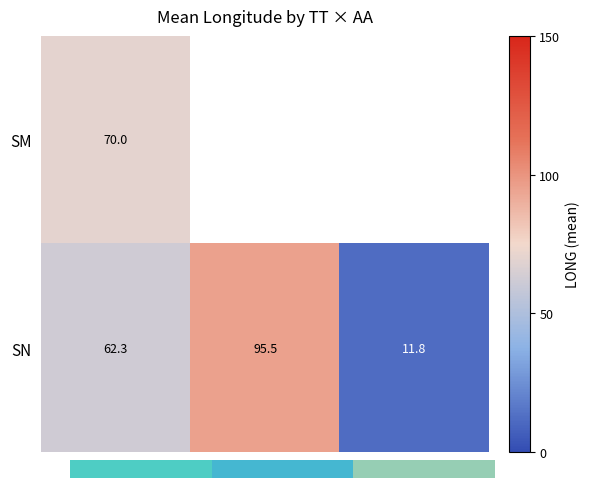

Which category has the highest value across all series?

VD